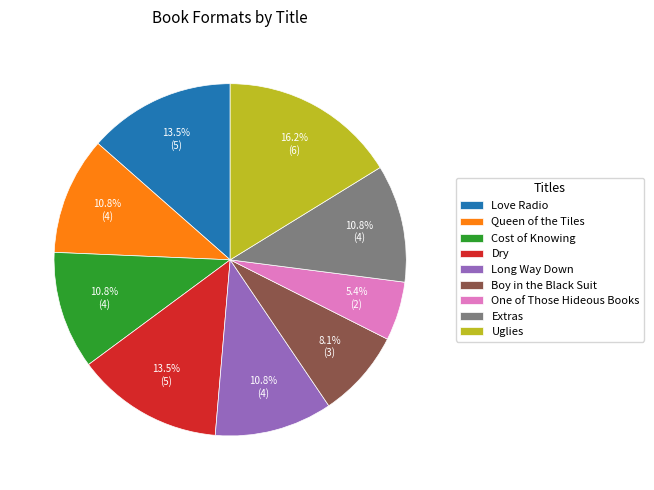

To the nearest percent, what percentage of the pie is Boy in the Black Suit?

8%